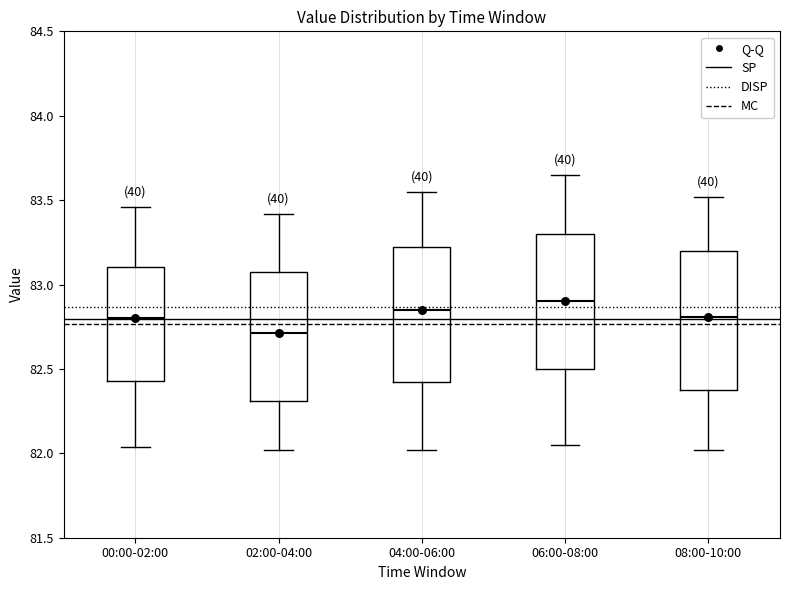

Reading left to right, transcribe this box plot: for each box, give where its median line is, the range the box spans, and where its two whiskers end, as read against the y-axis. The values are not printed on the chart, so give them approximately, as read against the axis.

00:00-02:00: median 82.80, box 82.45 to 83.10, whiskers 82.05 to 83.45
02:00-04:00: median 82.70, box 82.30 to 83.10, whiskers 82.00 to 83.40
04:00-06:00: median 82.85, box 82.45 to 83.20, whiskers 82.00 to 83.55
06:00-08:00: median 82.90, box 82.50 to 83.30, whiskers 82.05 to 83.65
08:00-10:00: median 82.80, box 82.35 to 83.20, whiskers 82.00 to 83.50